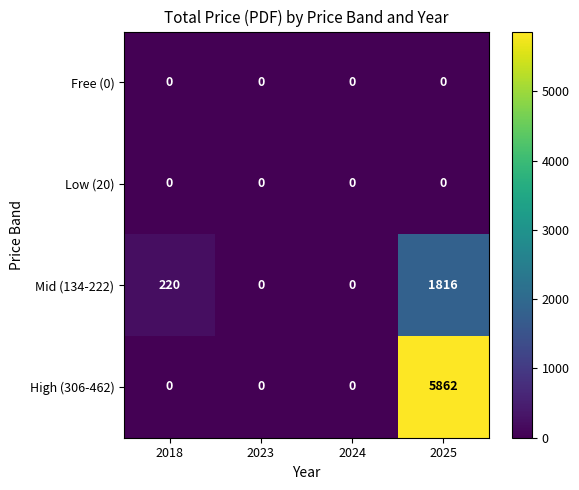

Which series has the largest total across all categories?

High (306-462)